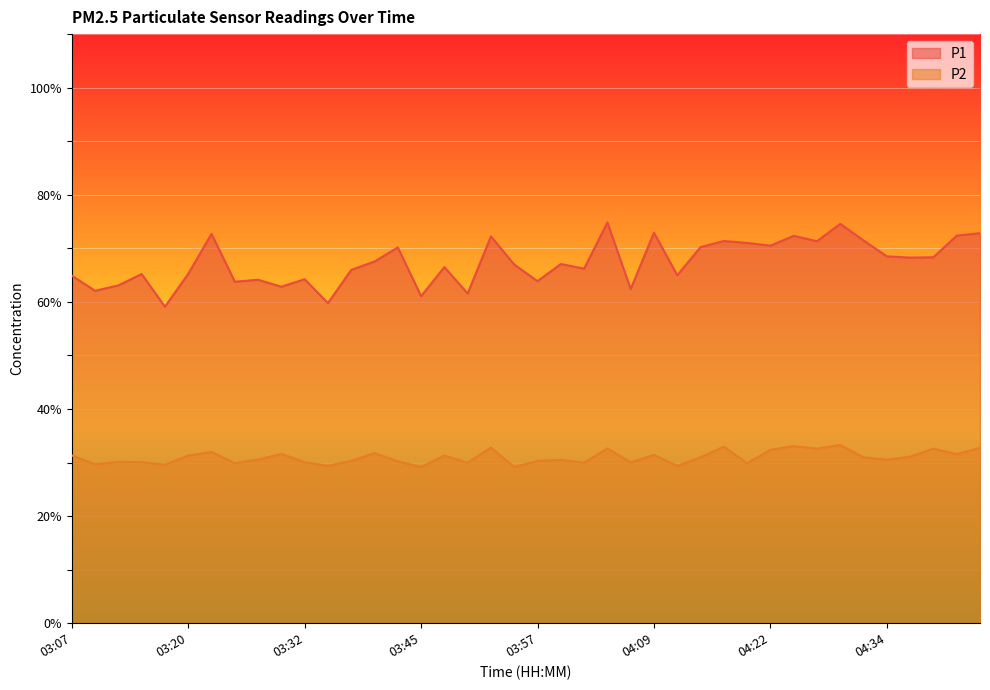

Count the number of categories in the chart.

40